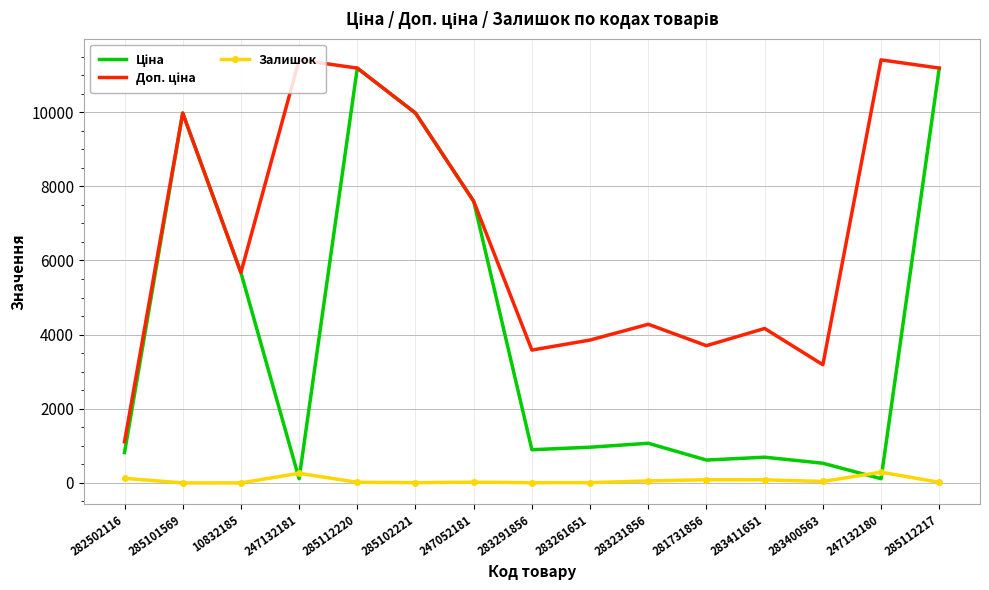

What is the greatest value displayed?

11410.0